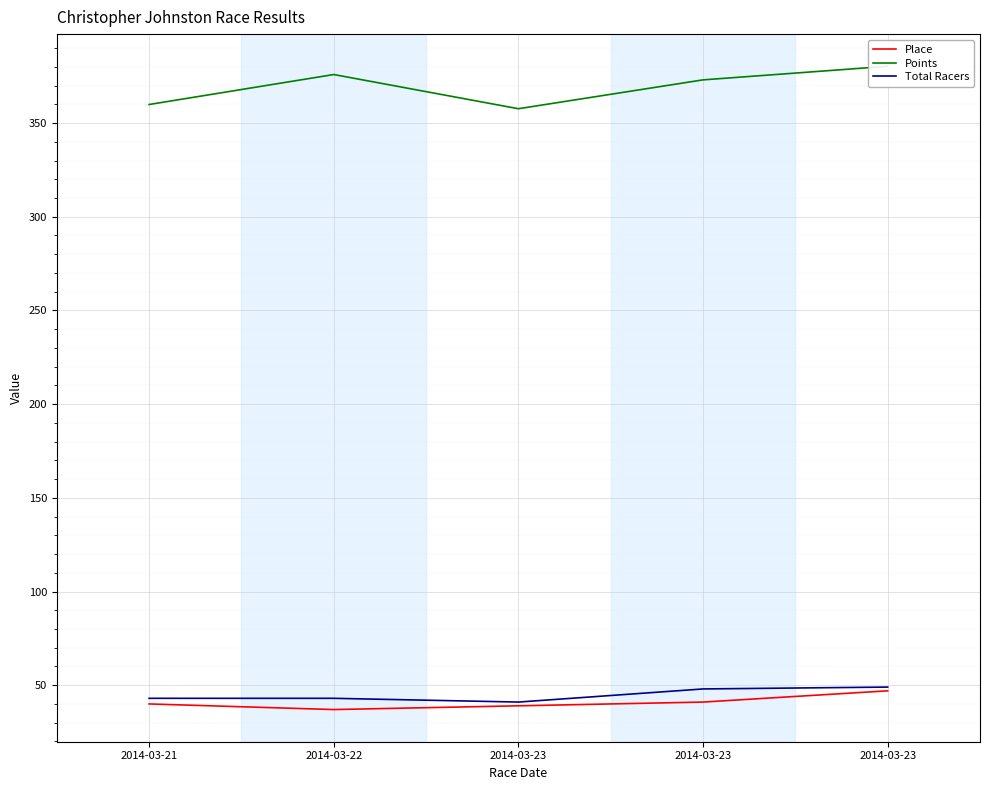

Which series changed the most between 2014-03-23 and 2014-03-23?

Points